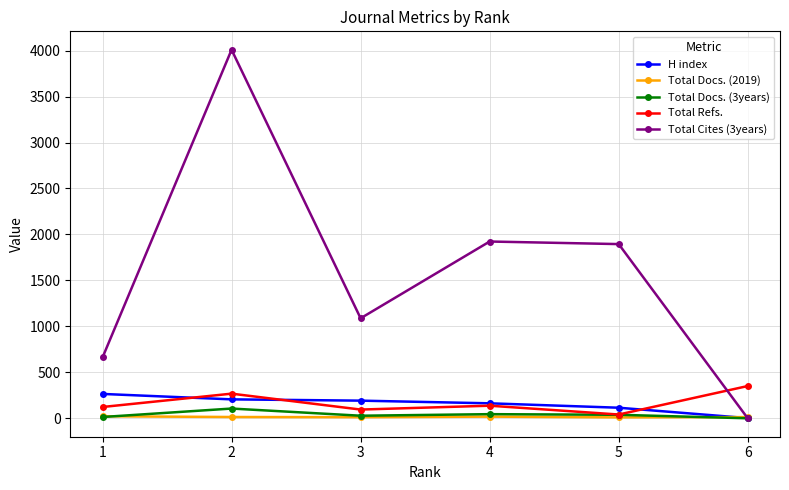

What is the value of the Total Docs. (2019) point at the 4th from the left?

18